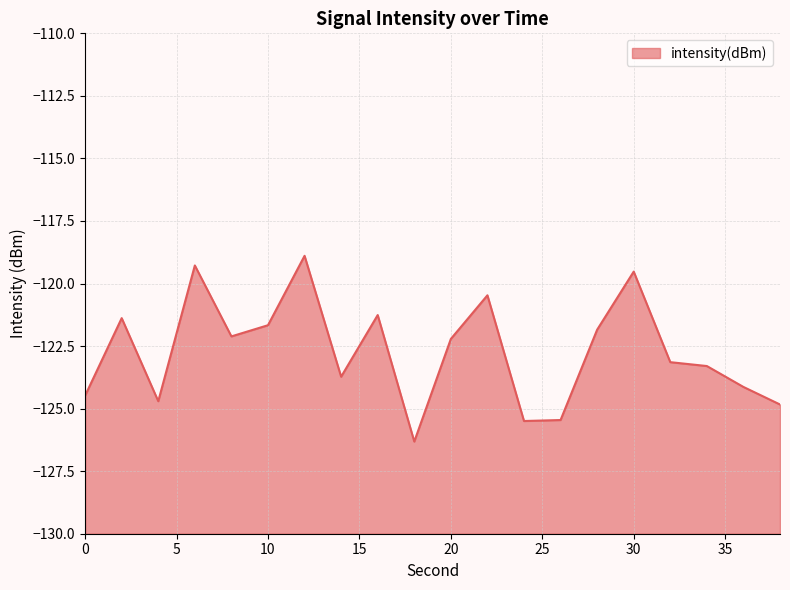

What is the change in value from 32 to 38?

-1.7